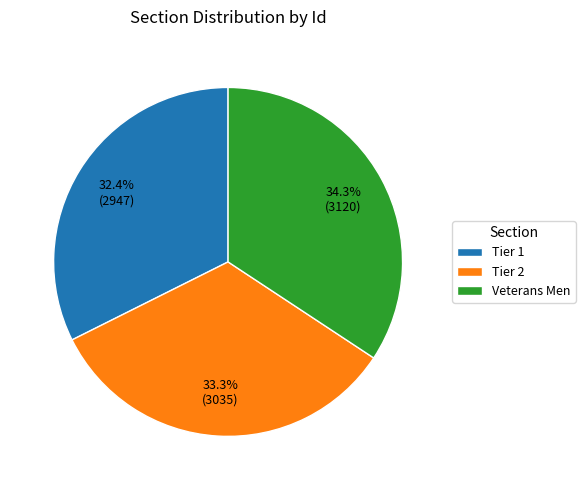

Does Veterans Men account for over 50% of the chart?

No